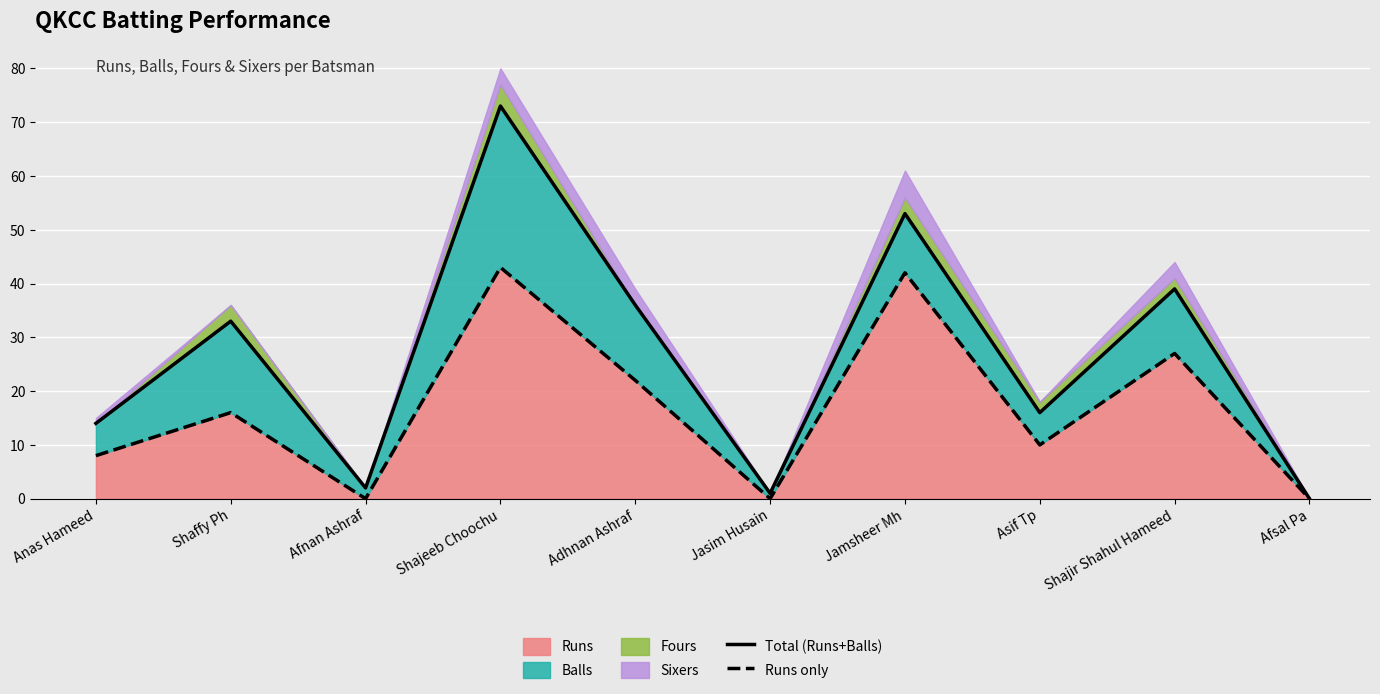

Reading left to right, what are all the values shown in this chart?

Total (Runs+Balls): Anas Hameed=14	Shaffy Ph=33	Afnan Ashraf=2	Shajeeb Choochu=73	Adhnan Ashraf=36	Jasim Husain=1	Jamsheer Mh=53	Asif Tp=16	Shajir Shahul Hameed=39	Afsal Pa=0
Runs only: Anas Hameed=8	Shaffy Ph=16	Afnan Ashraf=0	Shajeeb Choochu=43	Adhnan Ashraf=22	Jasim Husain=0	Jamsheer Mh=42	Asif Tp=10	Shajir Shahul Hameed=27	Afsal Pa=0